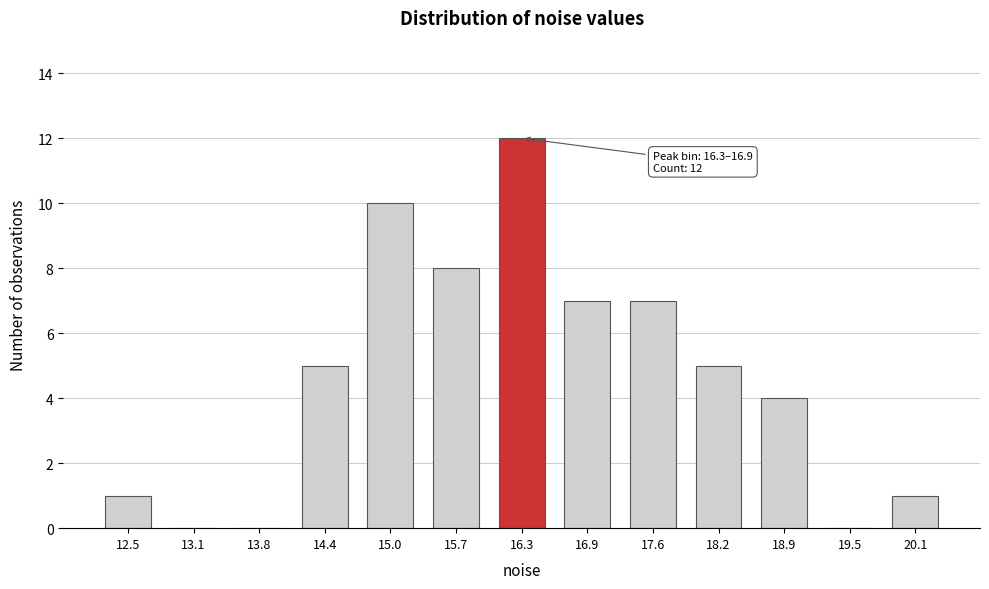

Reading left to right, extract all data points from this chart.

12.5=1	13.1=0	13.8=0	14.4=5	15.0=10	15.7=8	16.3=12	16.9=7	17.6=7	18.2=5	18.9=4	19.5=0	20.1=1